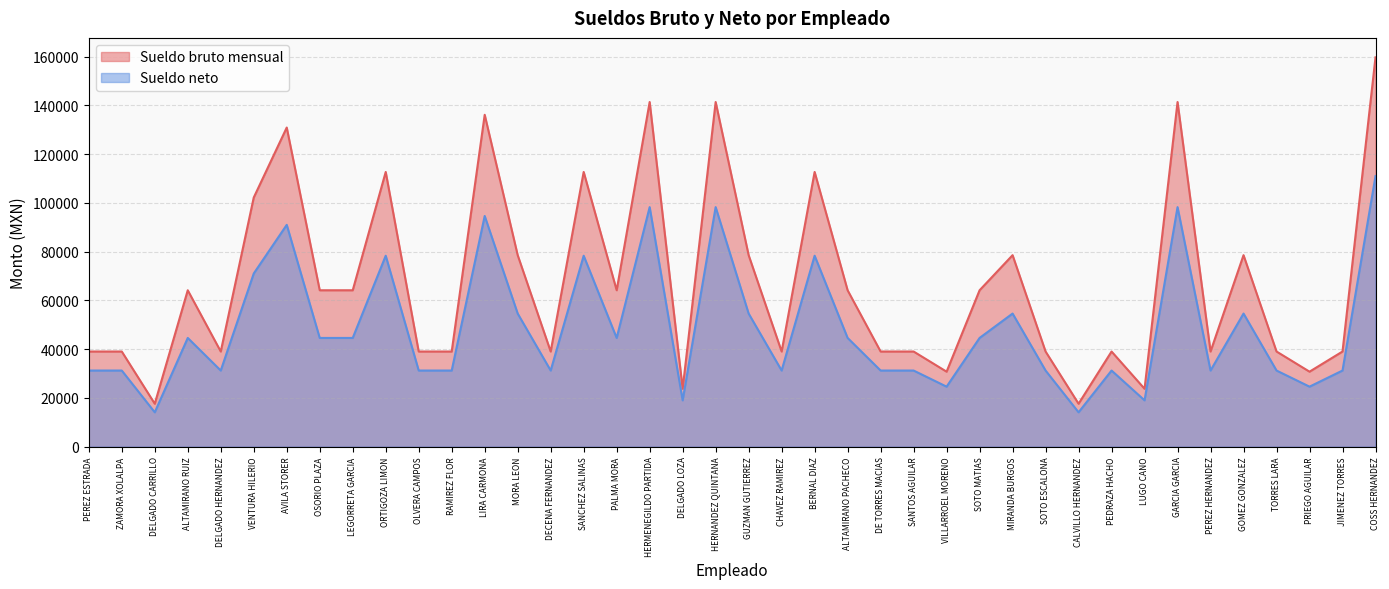

Which series has the largest range (max minus min)?

Sueldo bruto mensual